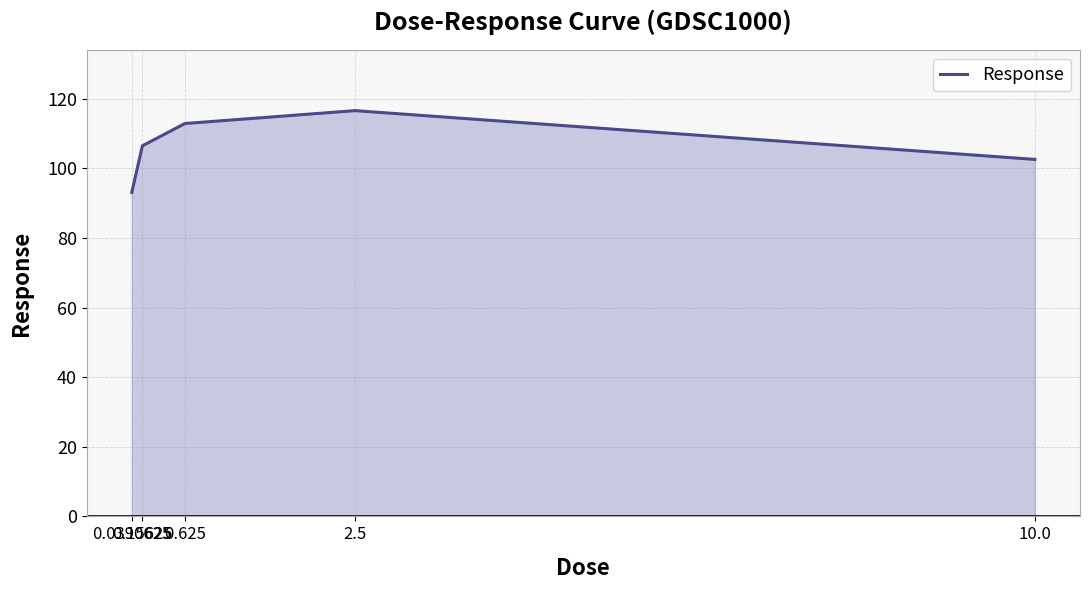

True or false: there are more than 2 points higher than both neighbors.

False